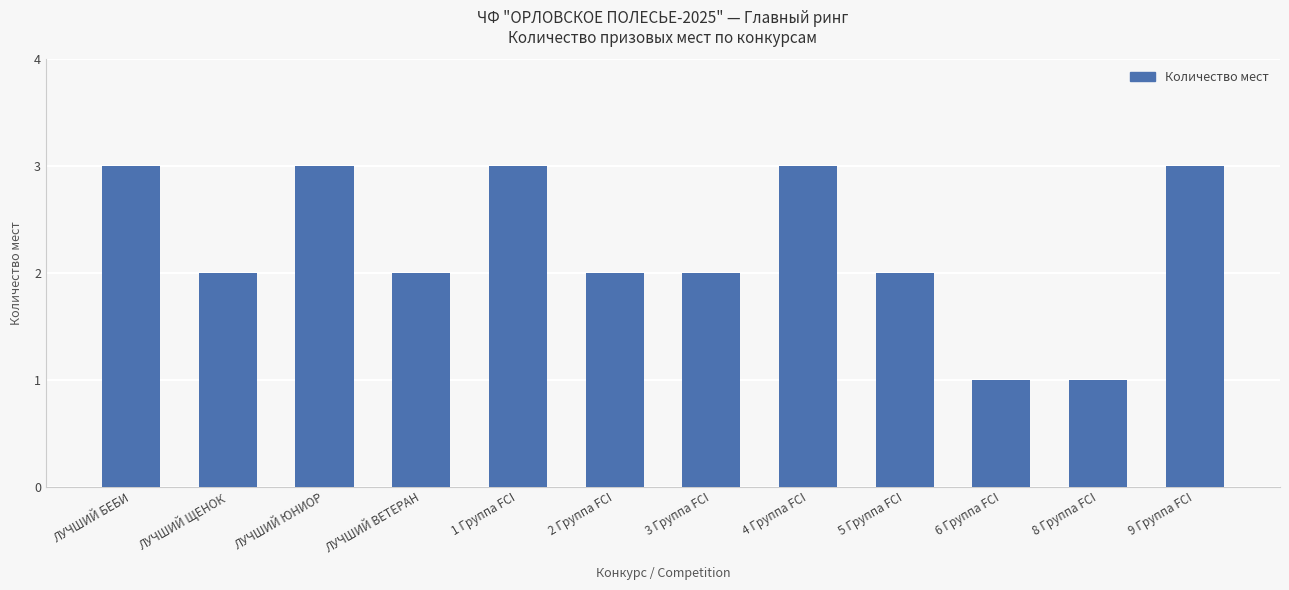

Reading left to right, transcribe all the data shown in this chart.

ЛУЧШИЙ БЕБИ=3	ЛУЧШИЙ ЩЕНОК=2	ЛУЧШИЙ ЮНИОР=3	ЛУЧШИЙ ВЕТЕРАН=2	1 Группа FCI=3	2 Группа FCI=2	3 Группа FCI=2	4 Группа FCI=3	5 Группа FCI=2	6 Группа FCI=1	8 Группа FCI=1	9 Группа FCI=3